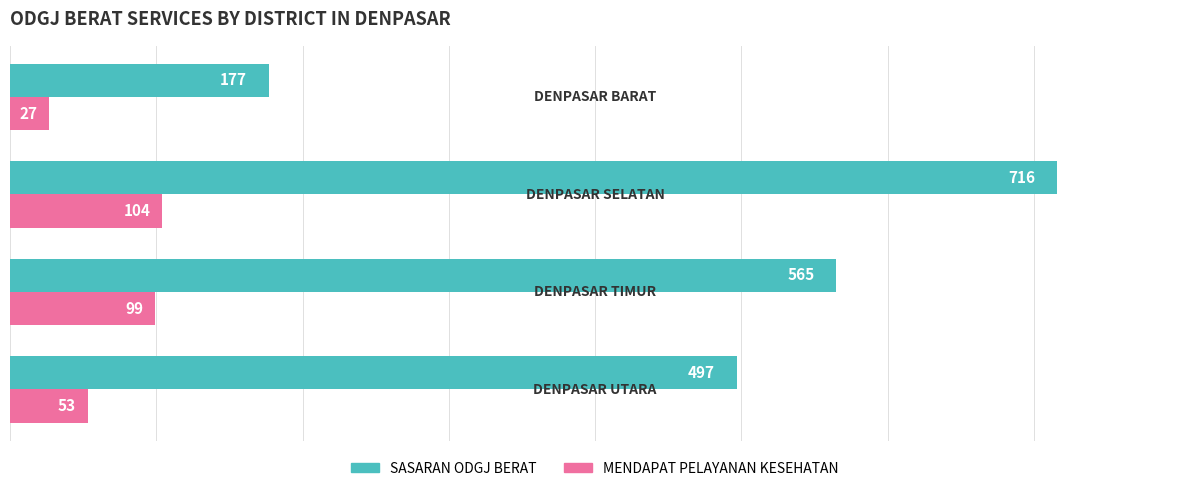

What is the minimum value for SASARAN ODGJ BERAT?

177